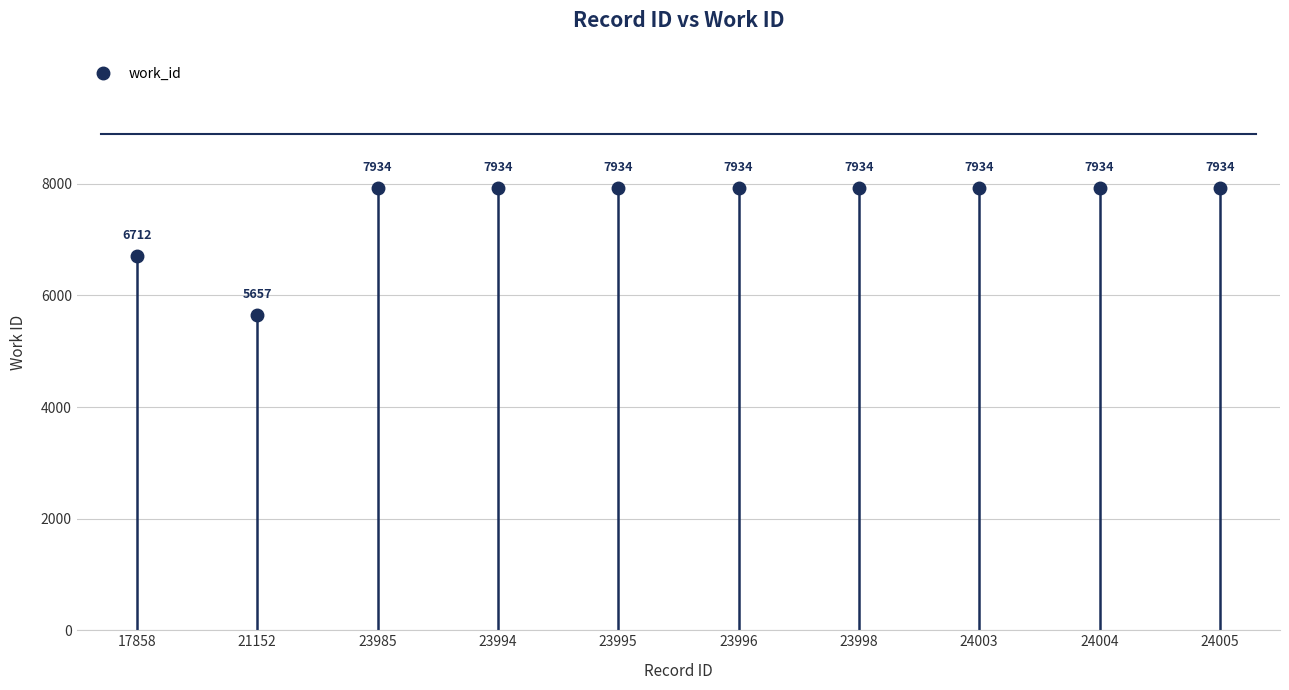

True or false: there are more than 1 points higher than both neighbors.

False